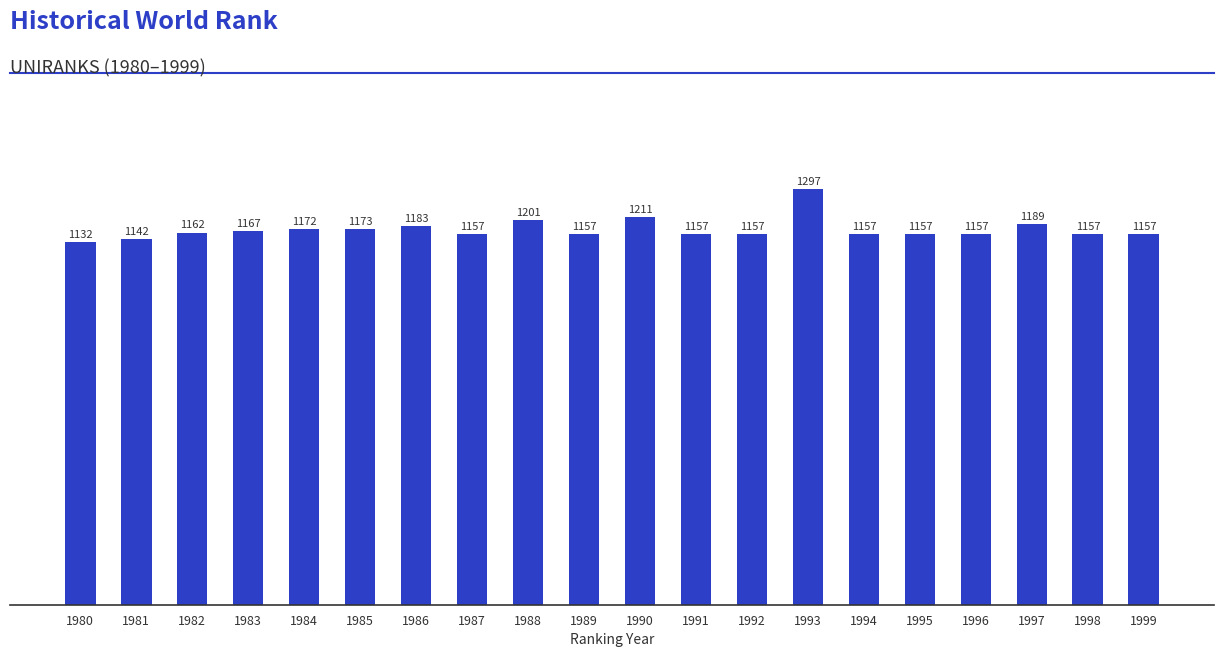

Does the chart contain any negative values?

No